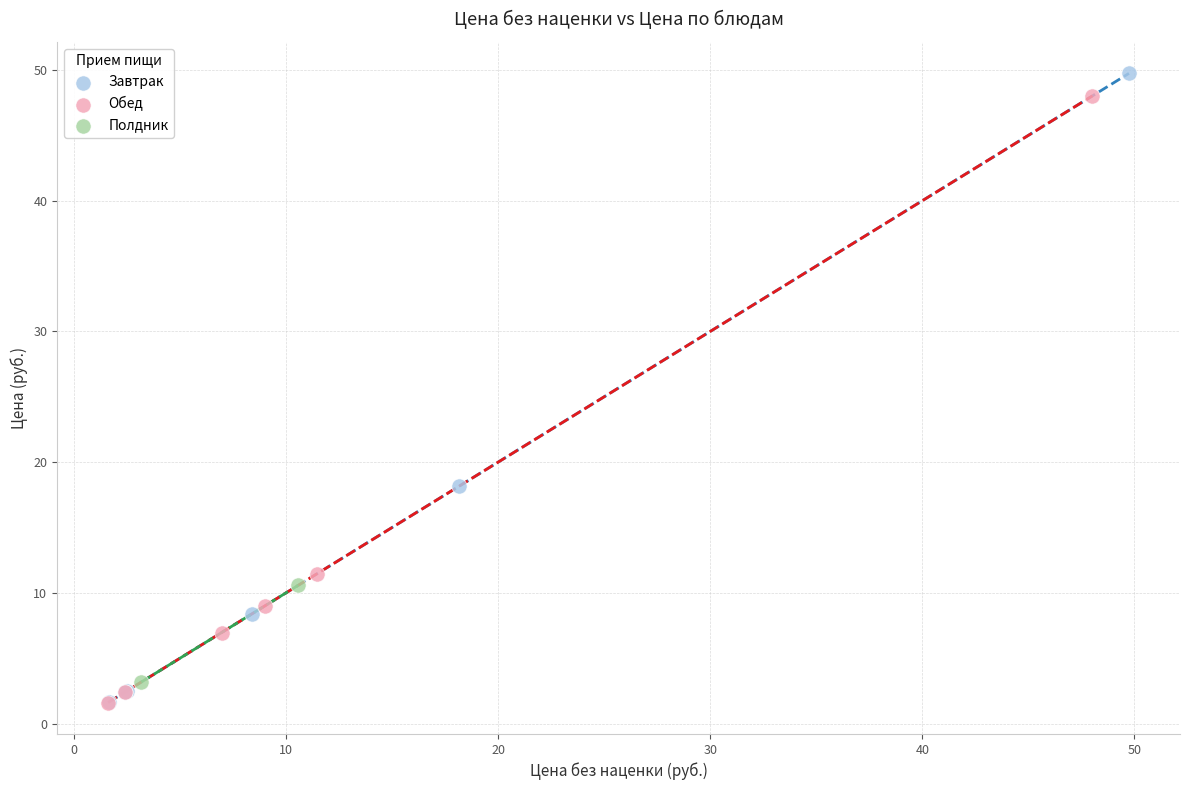

Which series has the widest spread of Y values?

Завтрак